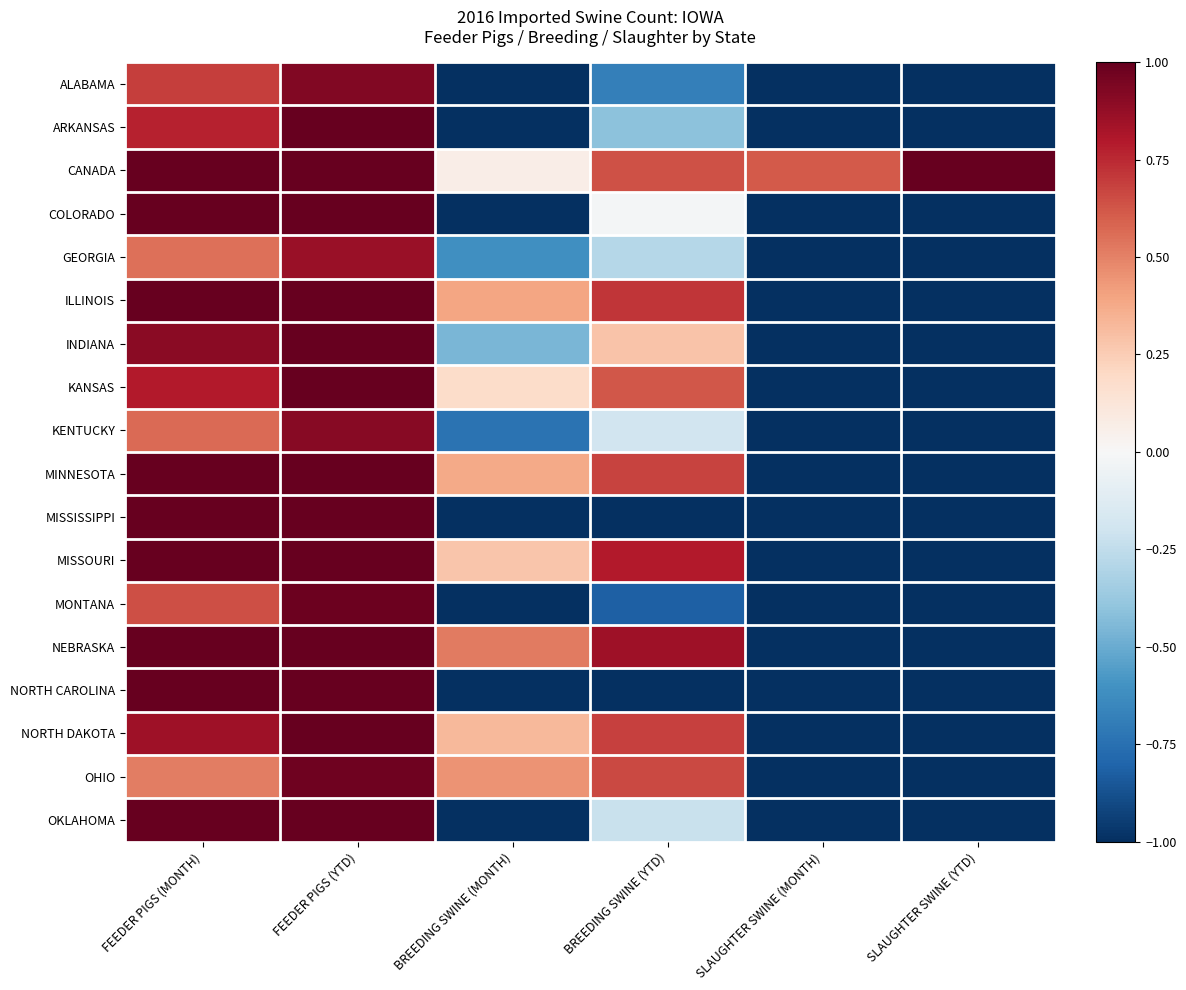

At how many categories does at least one series exceed 0?

6